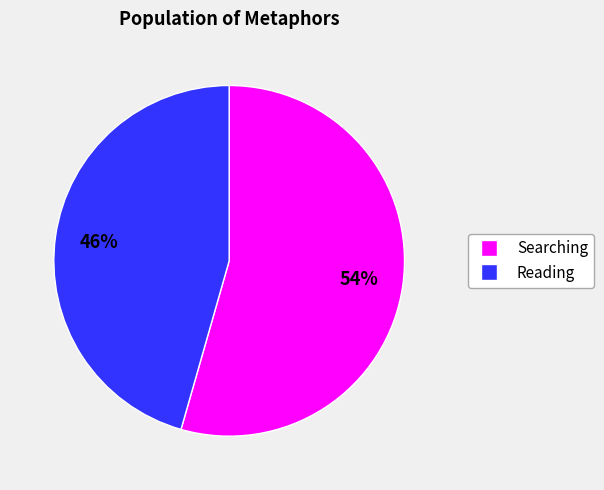

Is there a majority slice in this chart?

Yes